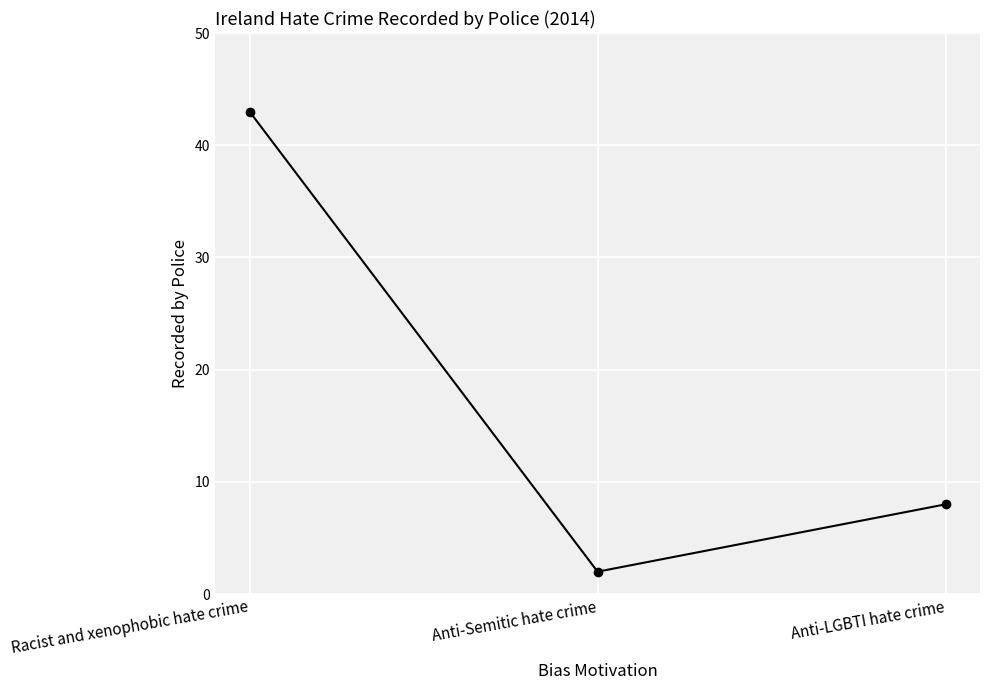

How many lines are shown in the chart?

1